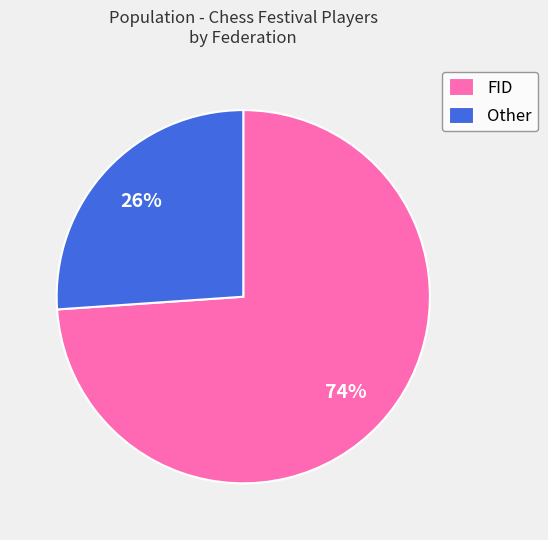

True or false: FID accounts for 59% of the total.

False